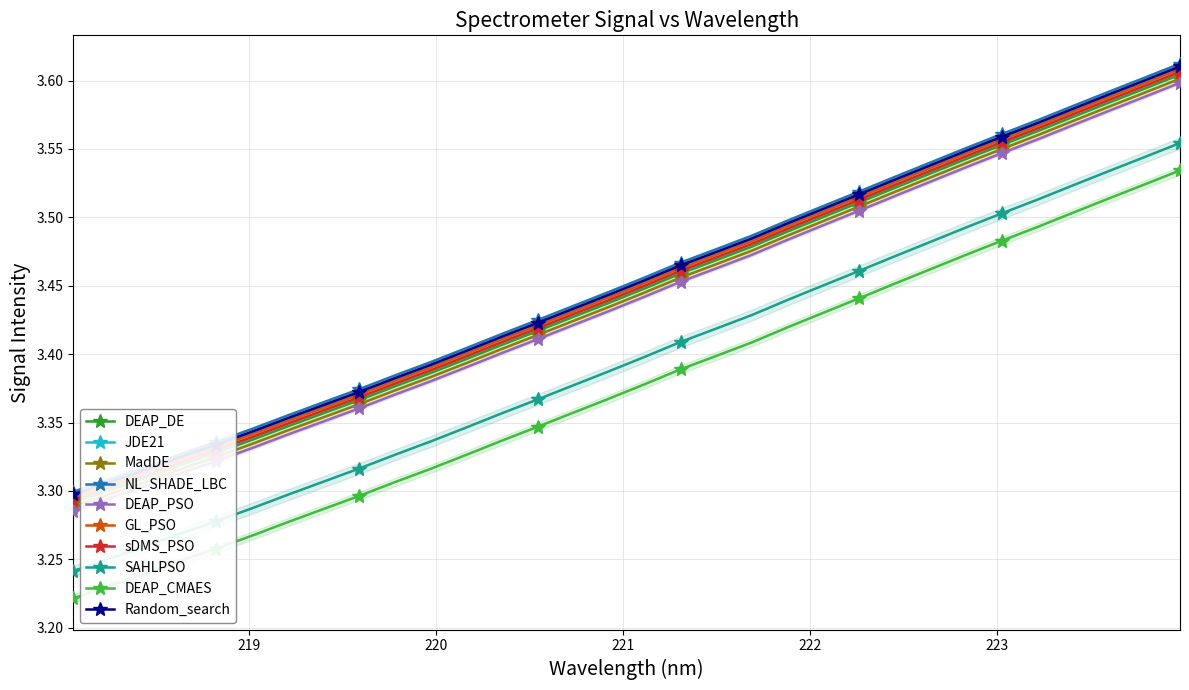

Is it true that the value at 220.1623 is 3.4?

True